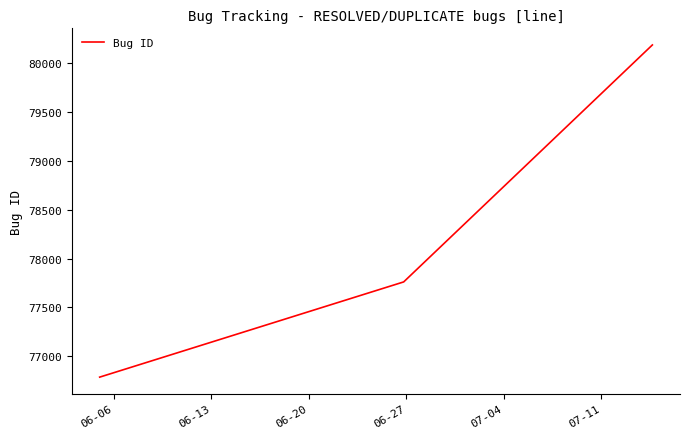

What is the difference between the maximum and minimum values?

3405